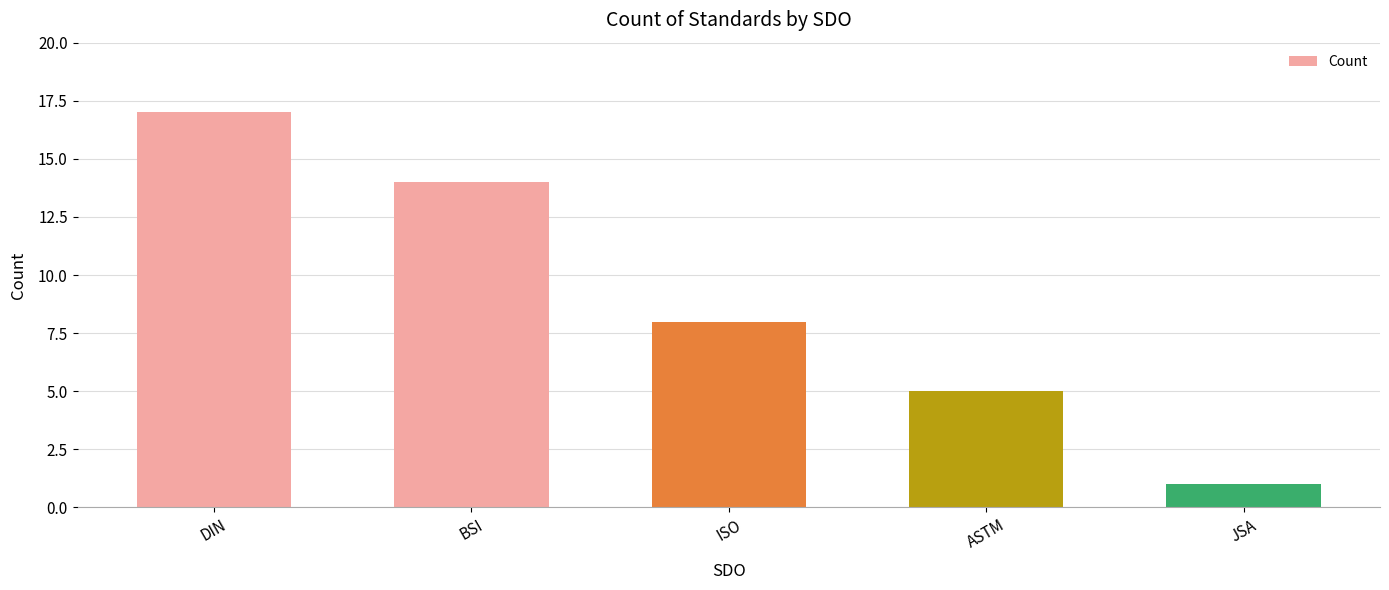

Approximately how many times larger is the value at ISO compared to ASTM?

1.6